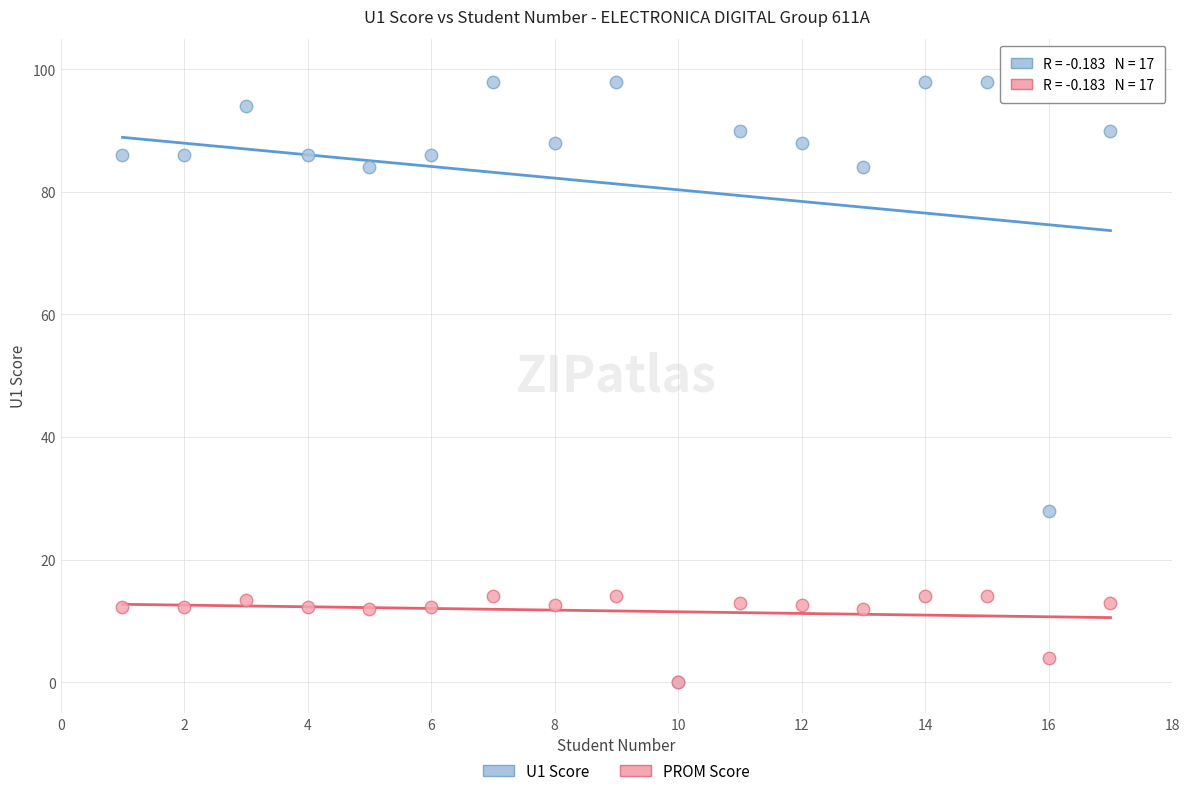

Across all series, what Y value is closest to 49?

28.0